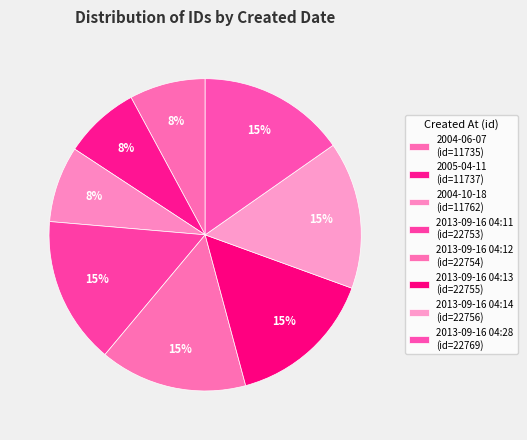

Which slice is the smallest?

2004-06-07